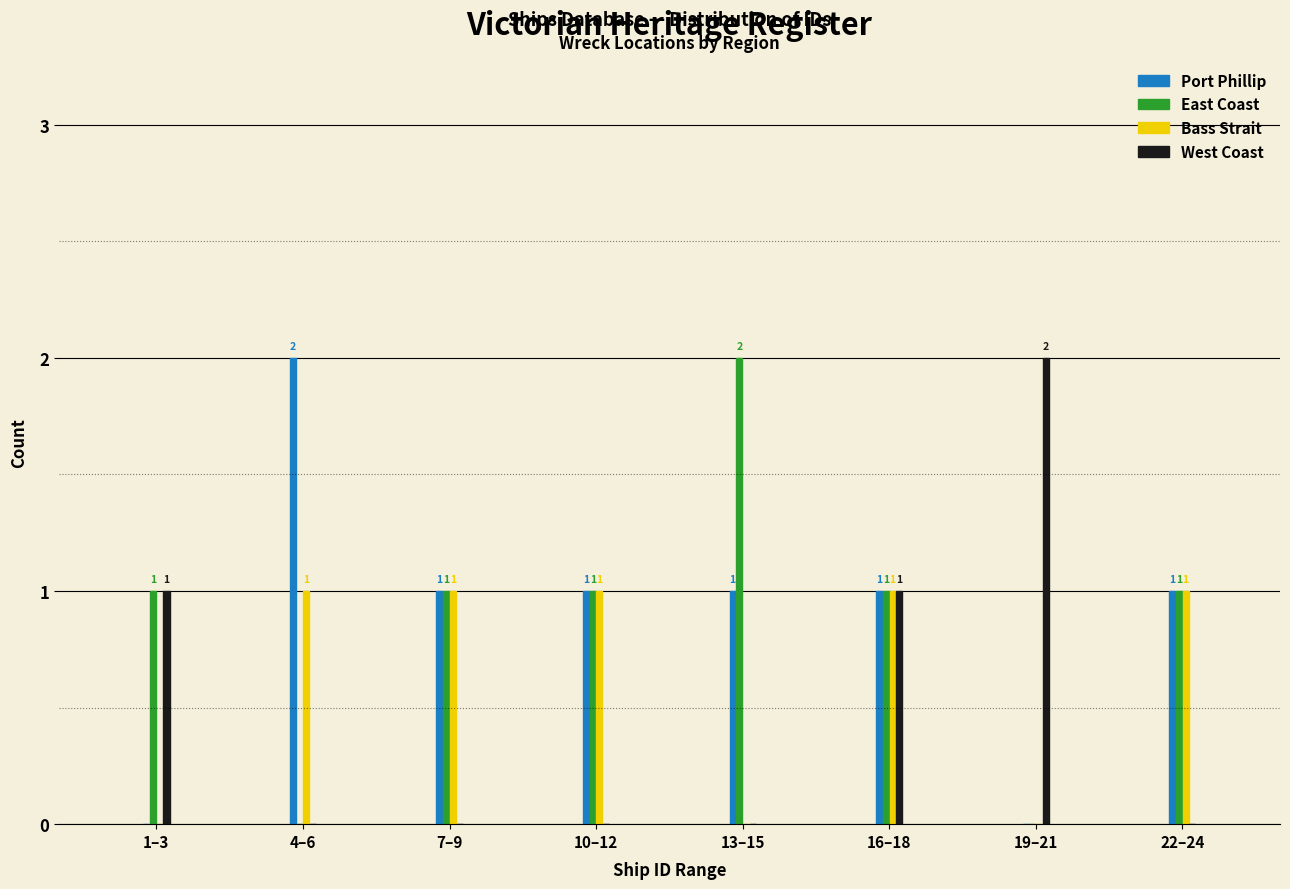

Reading right to left, list all the values displayed in this chart.

Port Phillip: 22–24=1	19–21=0	16–18=1	13–15=1	10–12=1	7–9=1	4–6=2	1–3=0
East Coast: 22–24=1	19–21=0	16–18=1	13–15=2	10–12=1	7–9=1	4–6=0	1–3=1
Bass Strait: 22–24=1	19–21=0	16–18=1	13–15=0	10–12=1	7–9=1	4–6=1	1–3=0
West Coast: 22–24=0	19–21=2	16–18=1	13–15=0	10–12=0	7–9=0	4–6=0	1–3=1